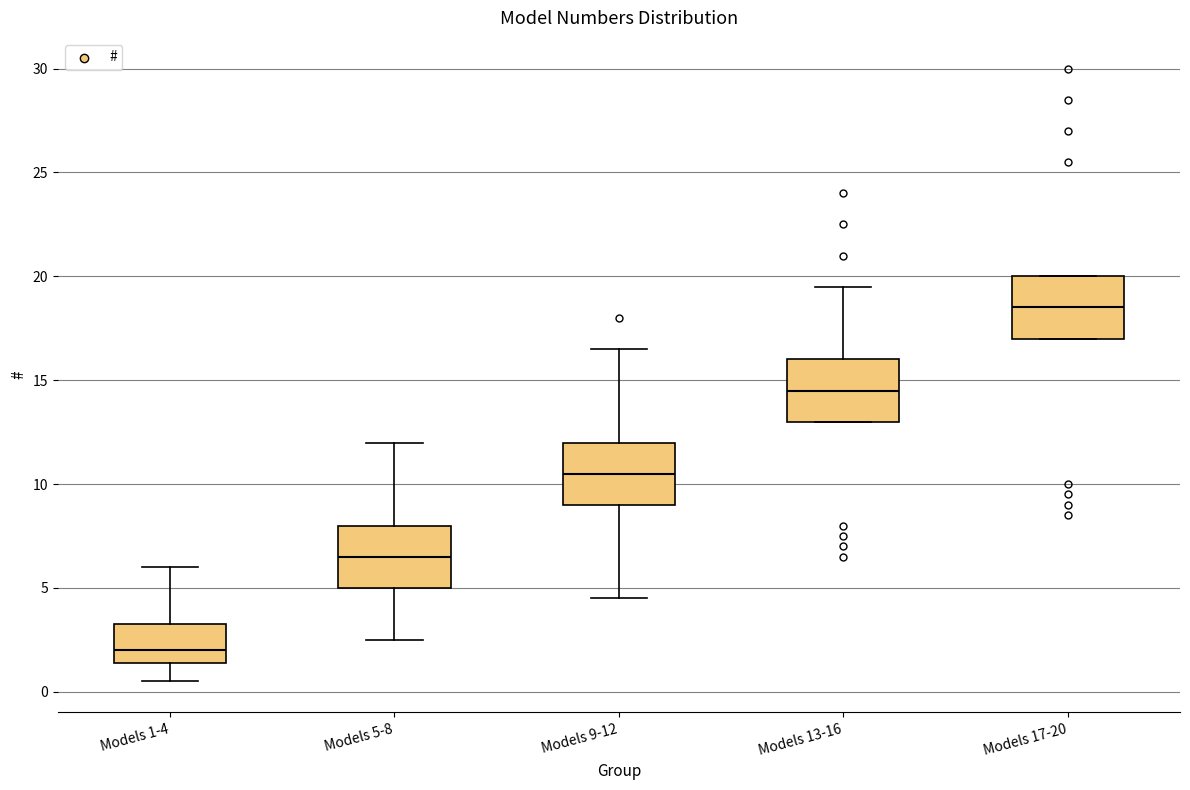

Which box's median line is the highest?

Models 17-20